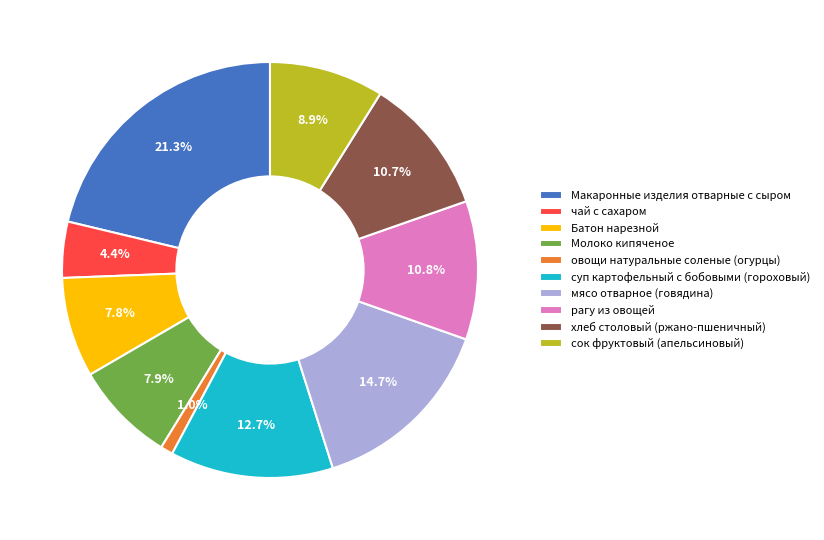

Is it true that Макаронные изделия отварные с сыром is 21% of the pie?

True